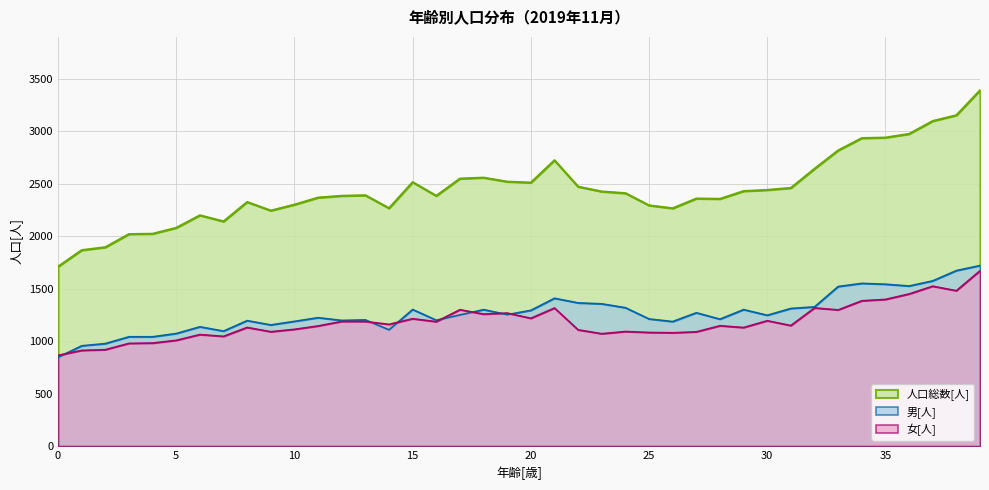

Between 36 and 35, which is larger?

35